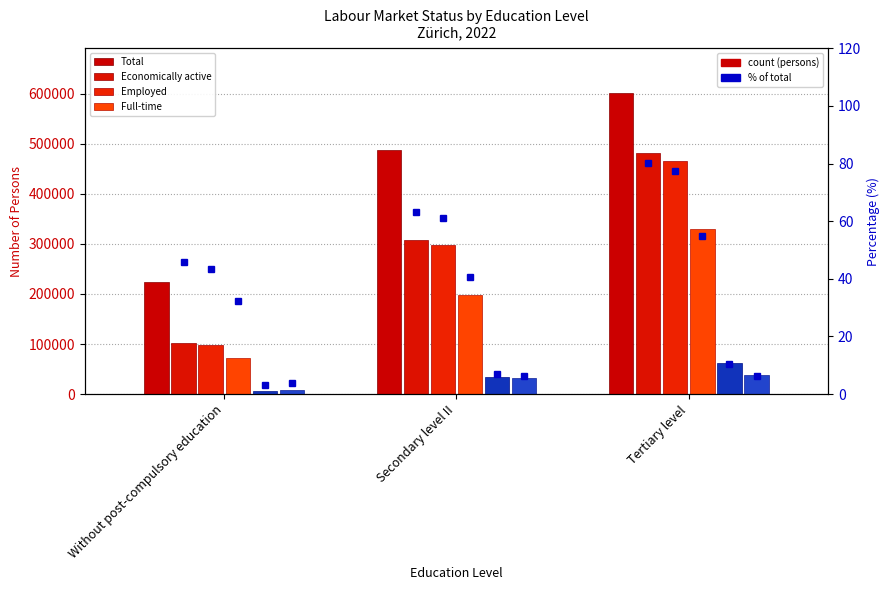

What is the total value across all series at Without post-compulsory education?

511833